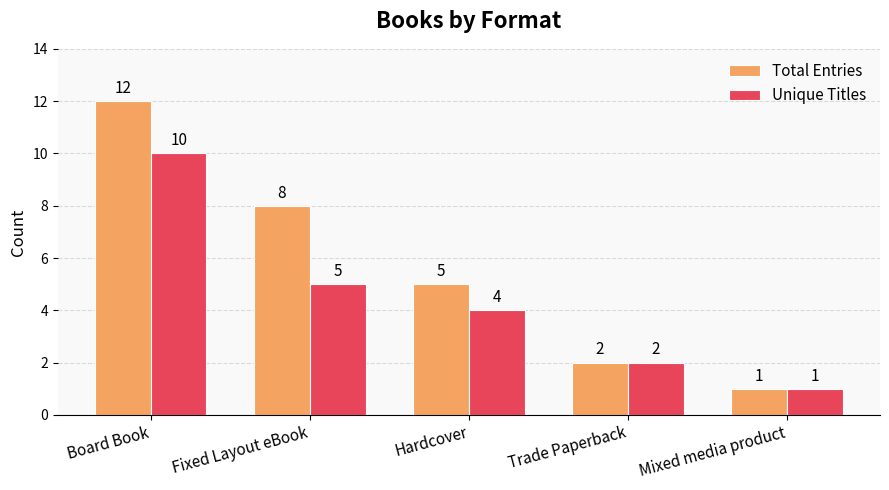

Which series changed the most between Fixed Layout eBook and Mixed media product?

Total Entries